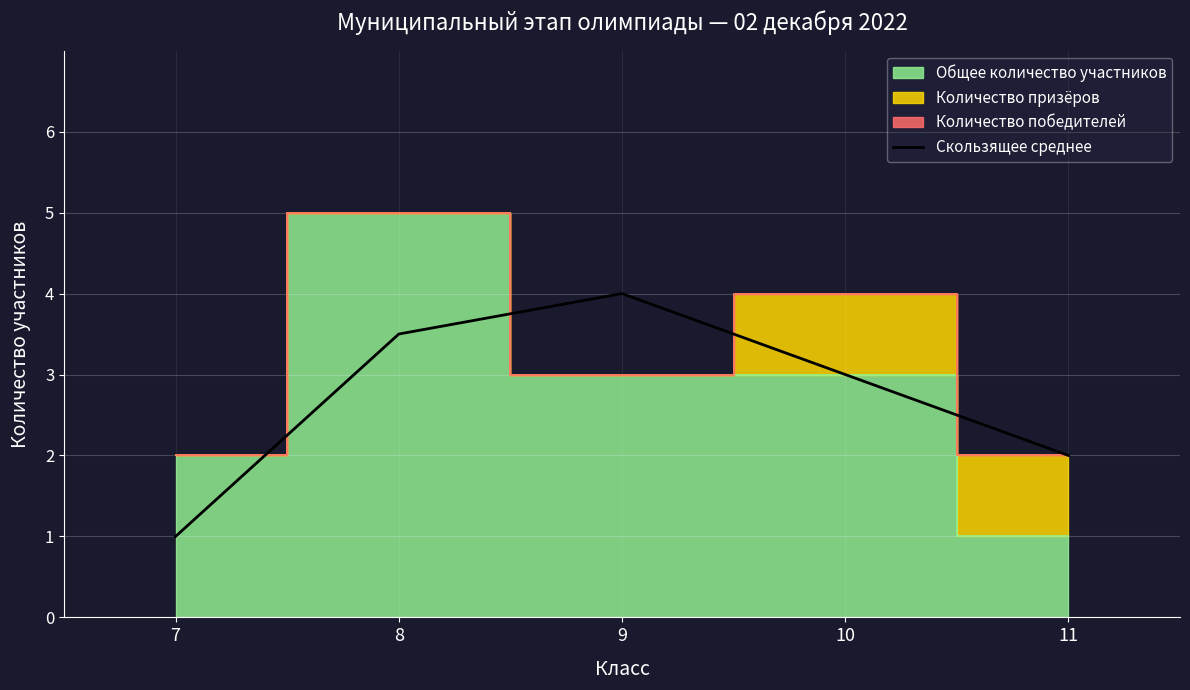

How many values exceed 3?

2